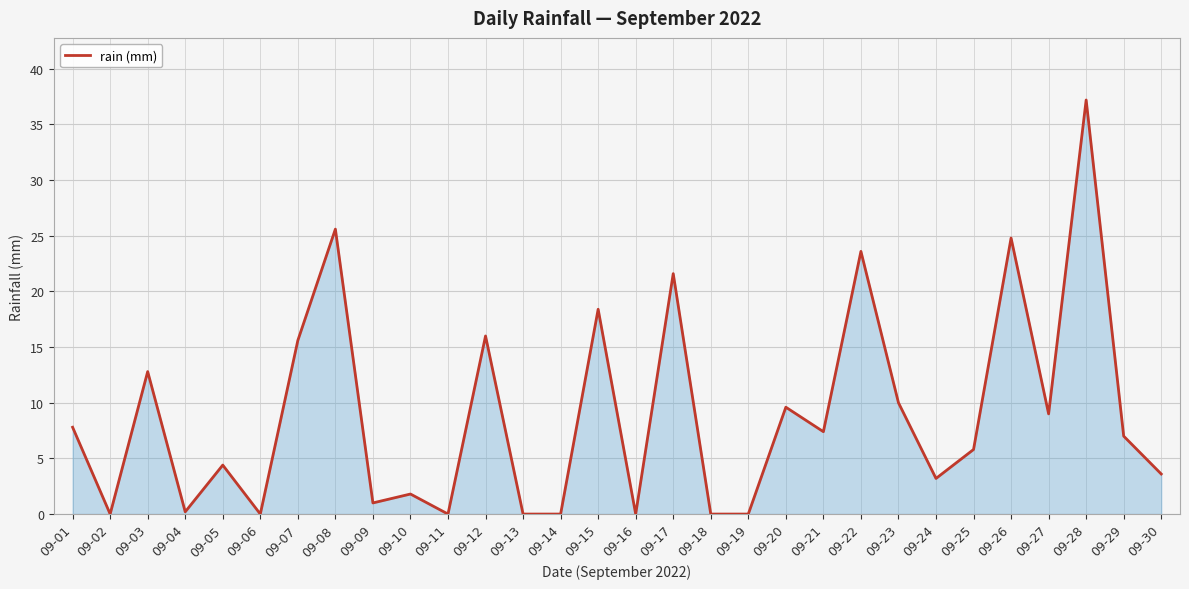

At which category does the chart reach its peak across all series?

09-28